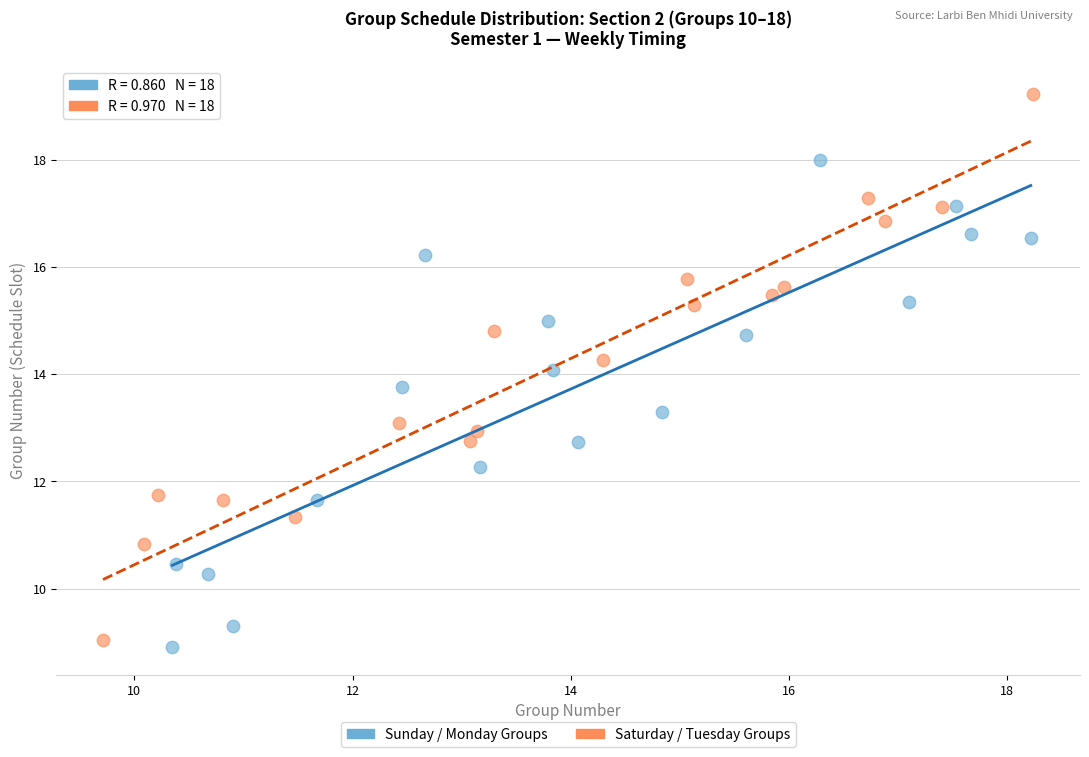

Which series contains the highest Y value?

Saturday / Tuesday Groups